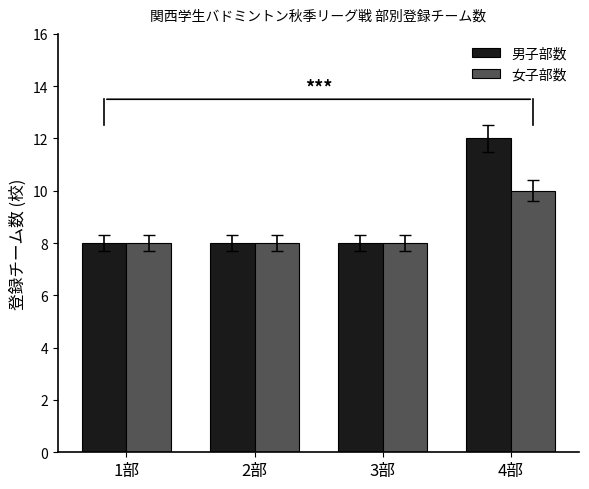

Reading right to left, what are all the values shown in this chart?

男子部数: 12	8	8	8
女子部数: 10	8	8	8